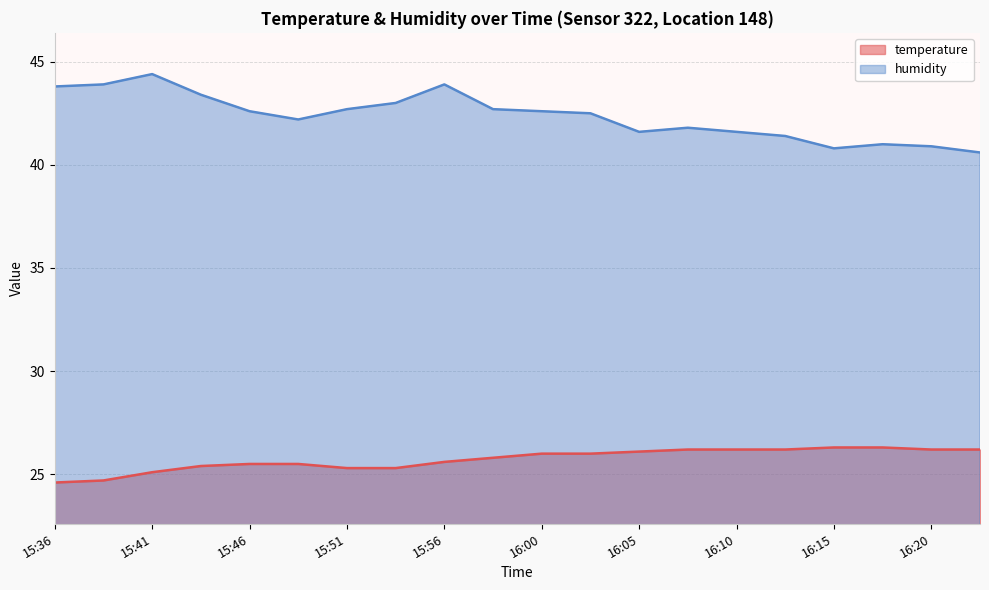

True or false: temperature has a value of 40.8 at 15:43.

False